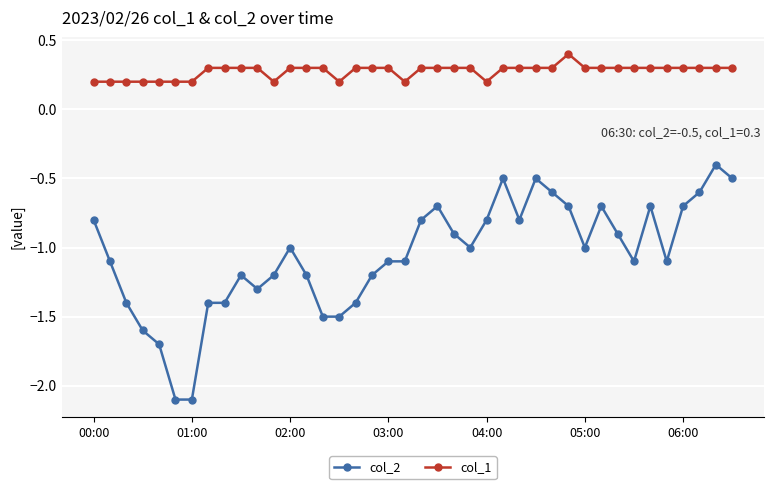

What is the maximum value for col_2?

-0.4